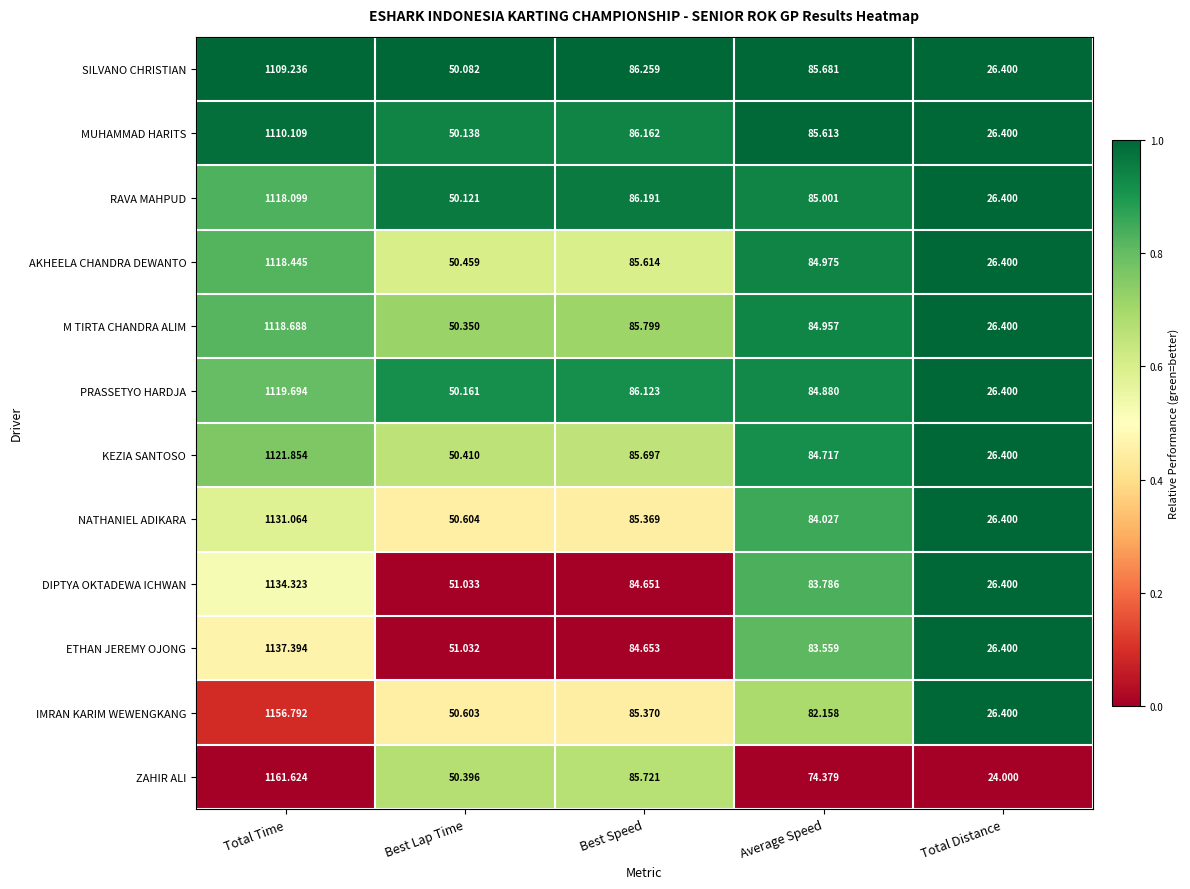

Between Best Lap Time and Average Speed, which series saw the biggest shift?

SILVANO CHRISTIAN